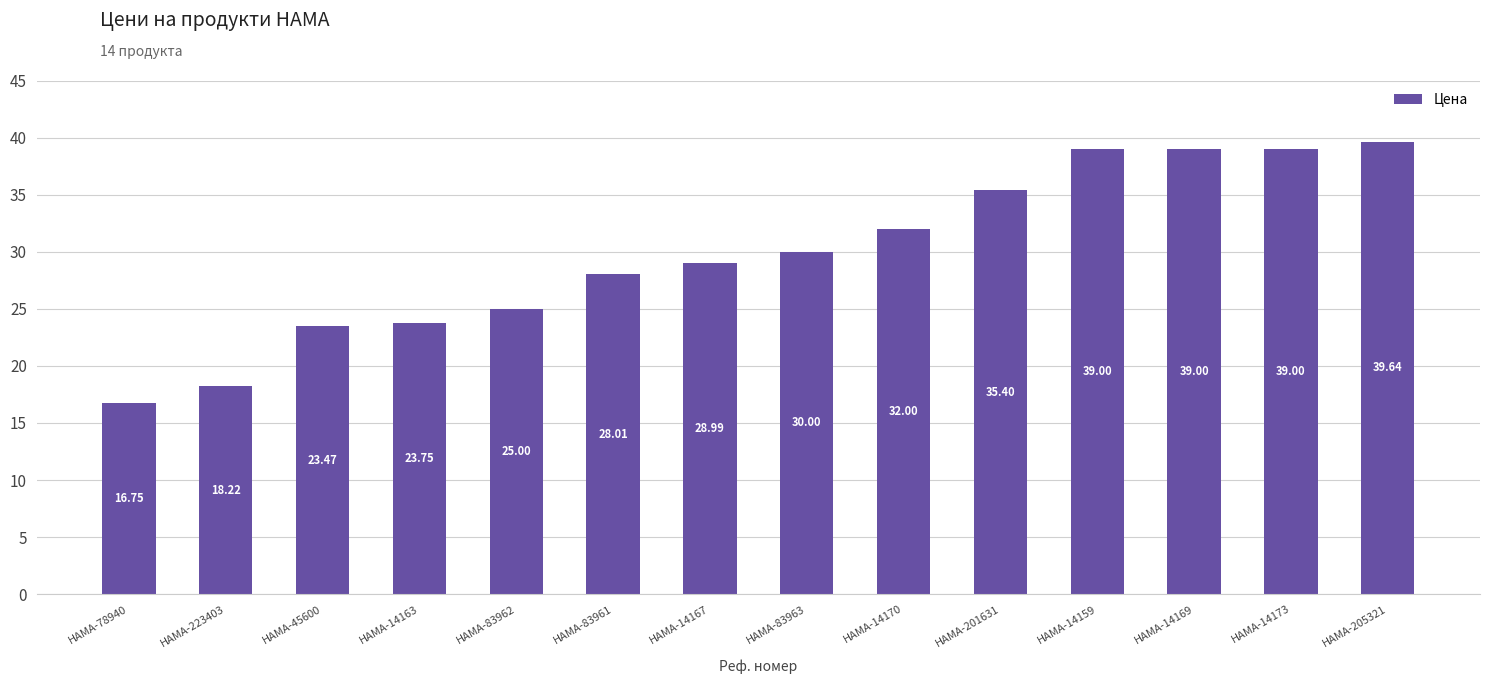

What is the average value?

29.9